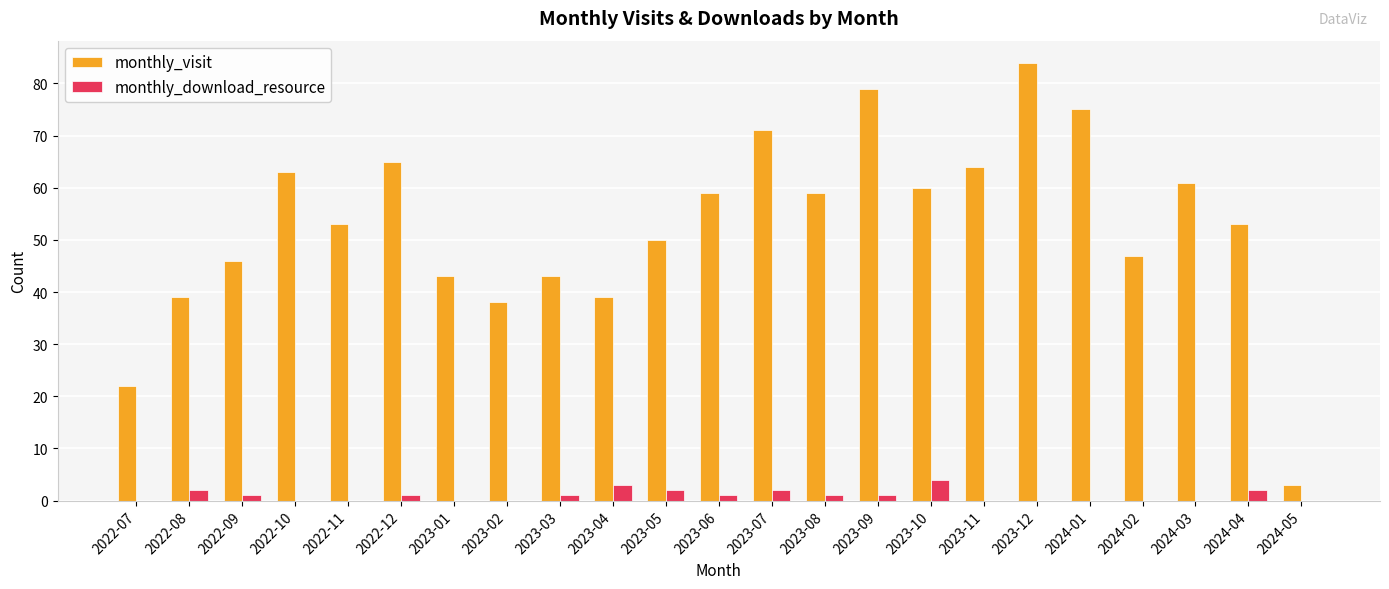

The value of monthly_visit at 2023-02 is 38. True or false?

True